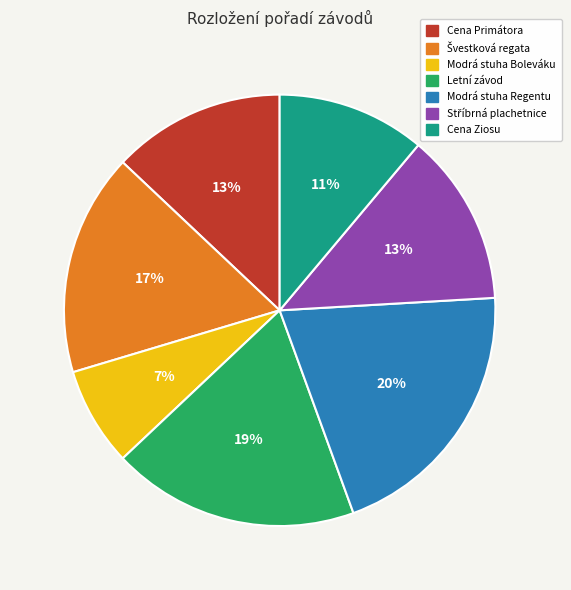

Does Modrá stuha Regentu represent more than half of the total?

No